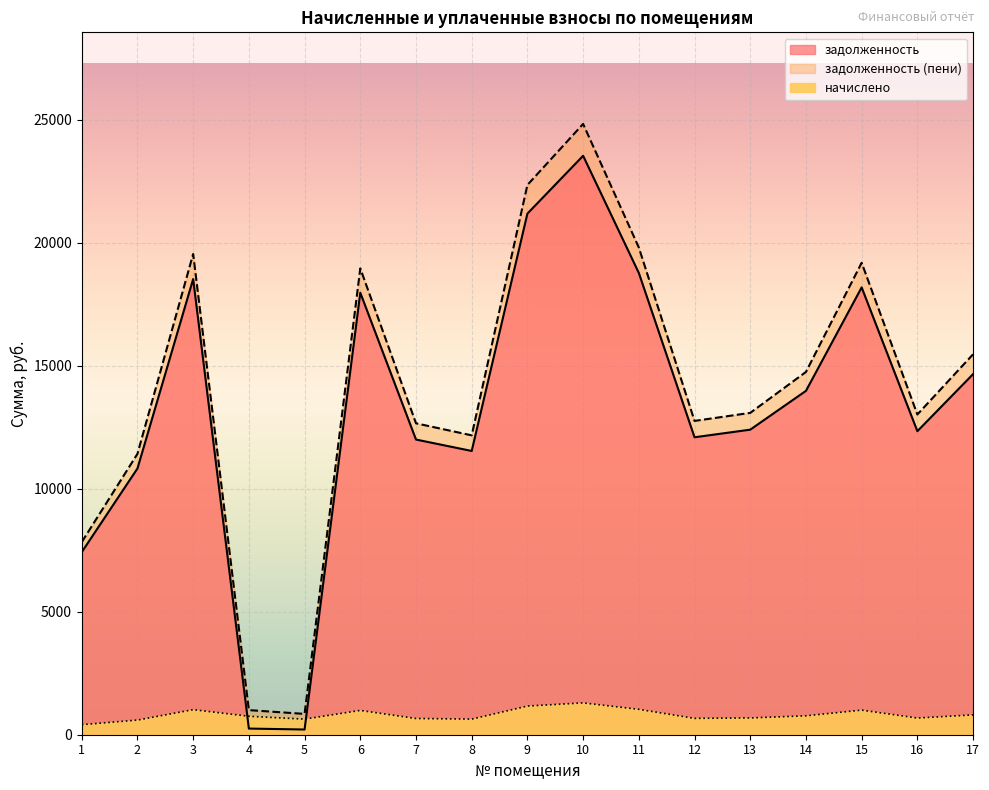

True or false: задолженность has more than 2 points higher than both neighbors.

True